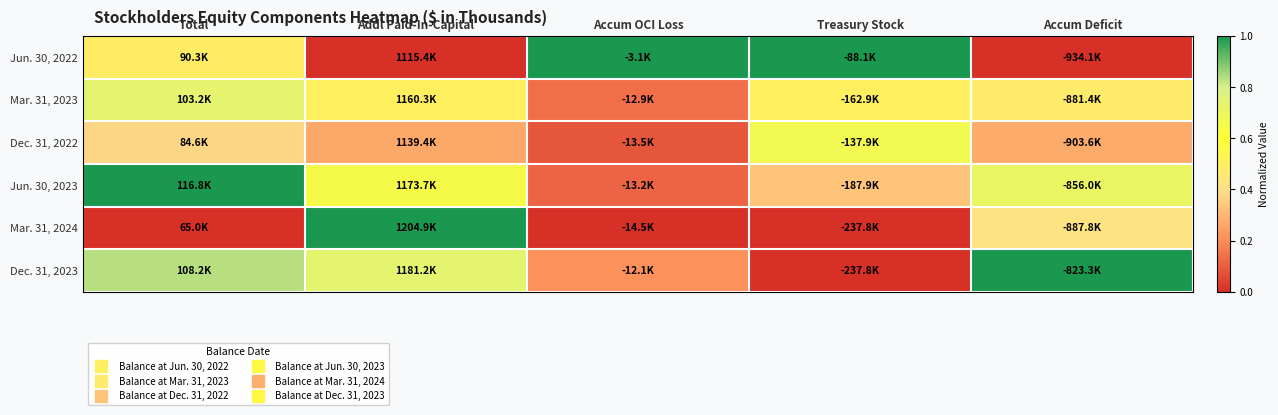

Which category has the lowest value across all series?

Addl Paid-In-Capital